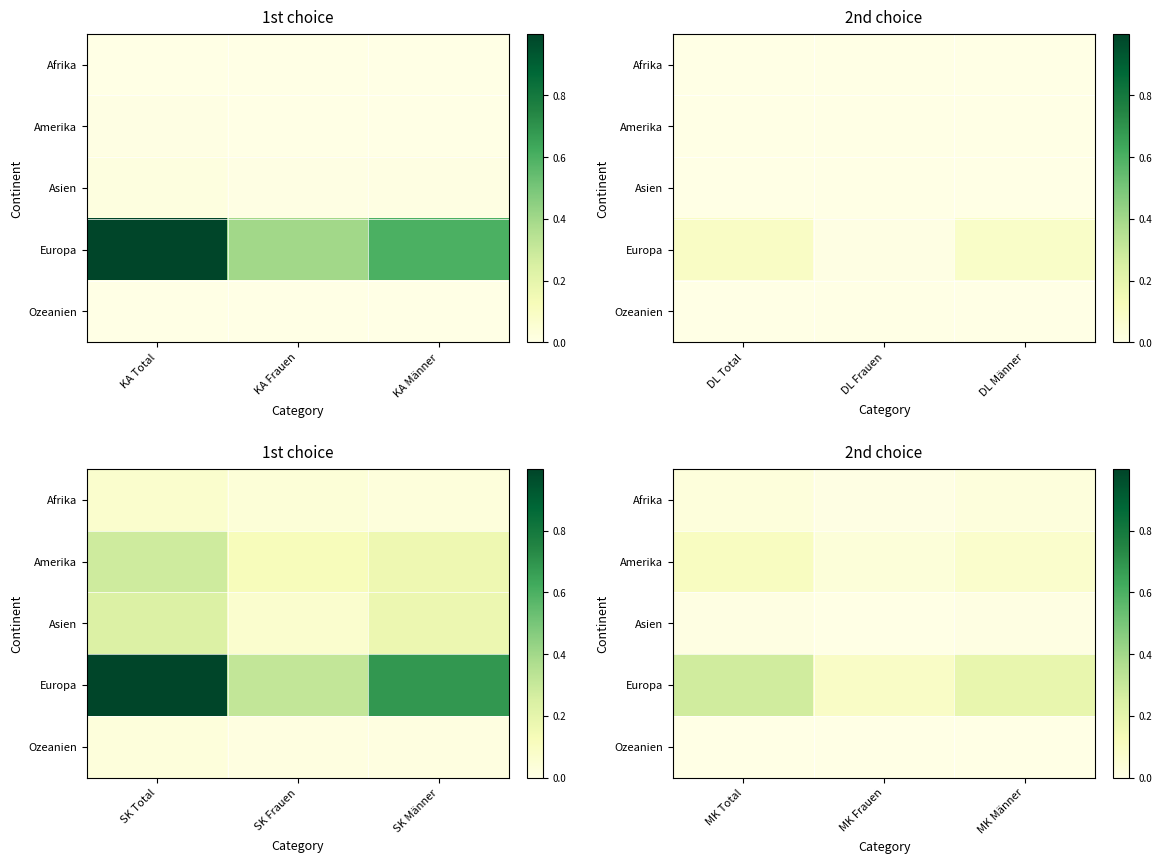

Which series changed the most between MK Total and MK Männer?

Europa